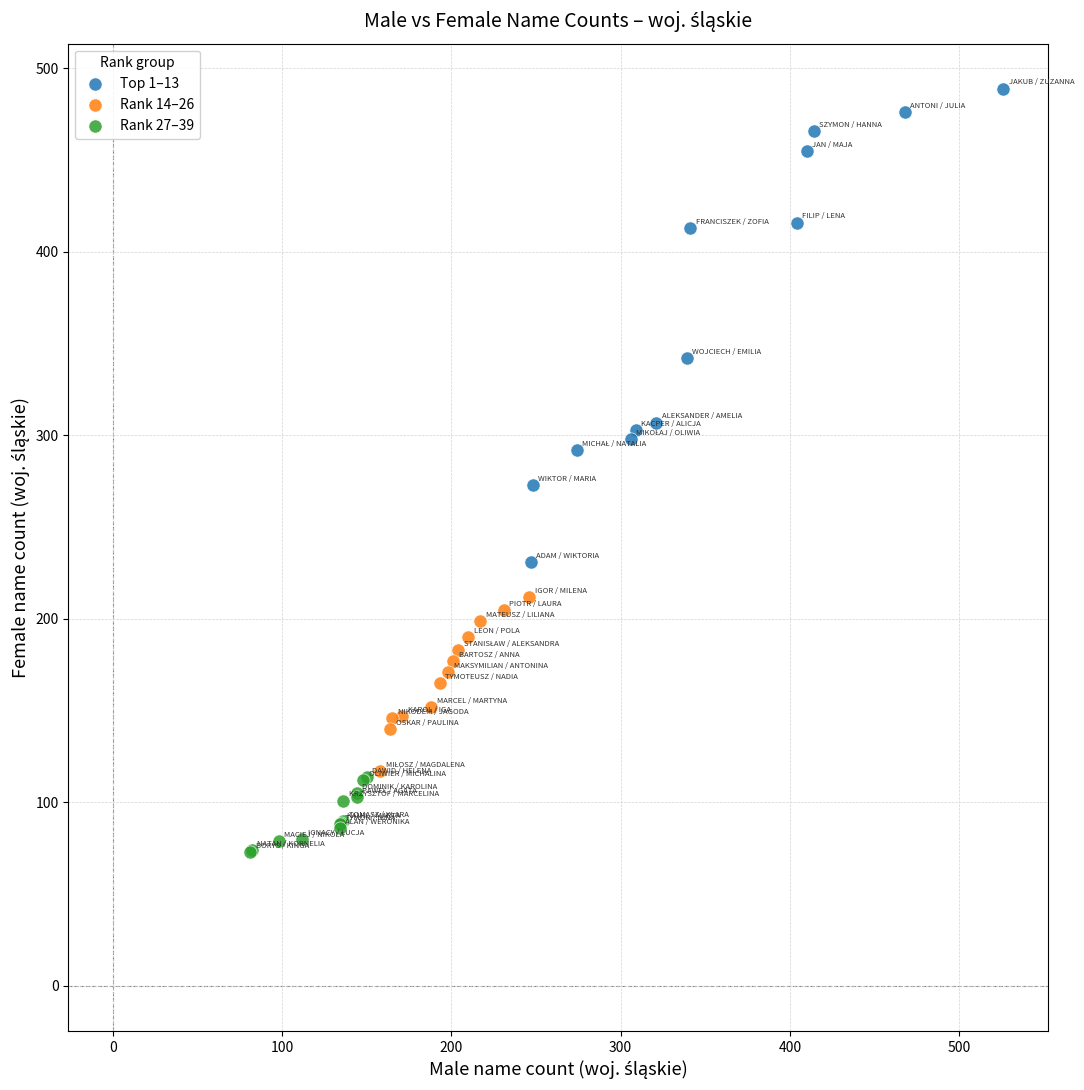

Which series contains the lowest Y value?

Rank 27–39